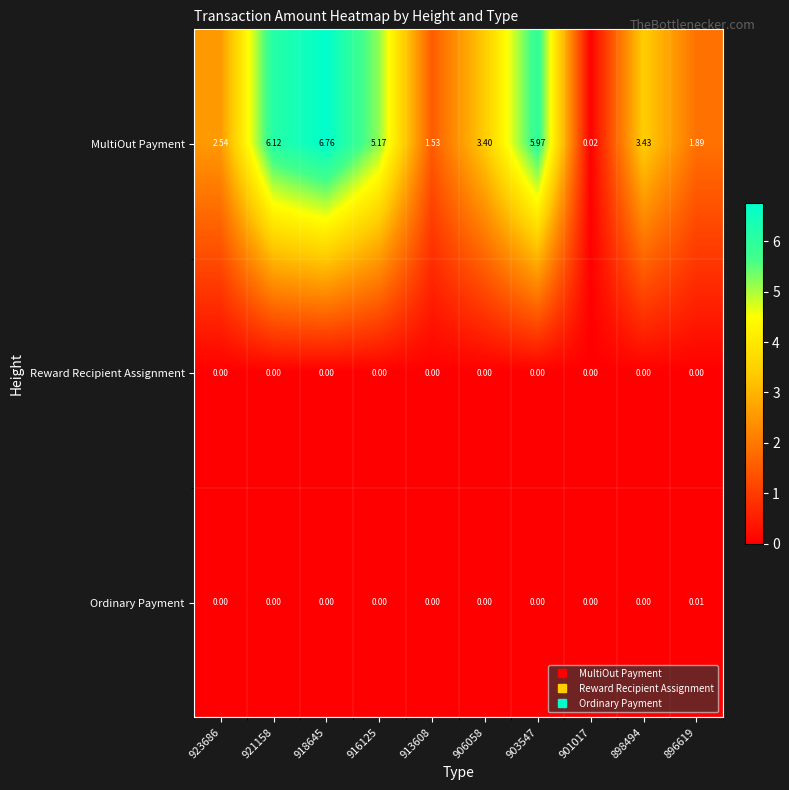

Which series has the widest spread of values?

MultiOut Payment